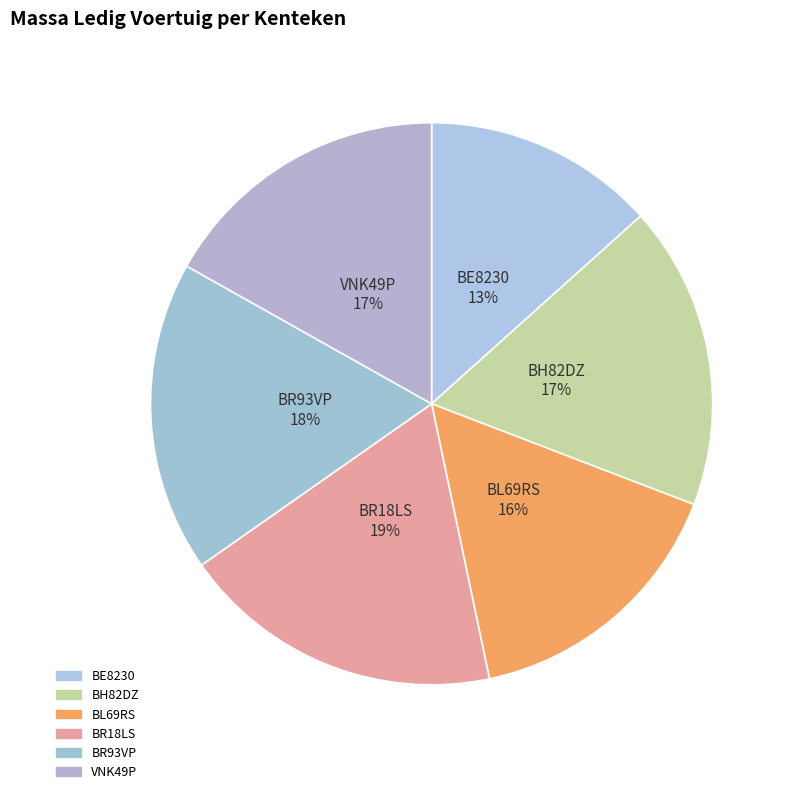

What is the largest slice in the pie chart?

BR18LS